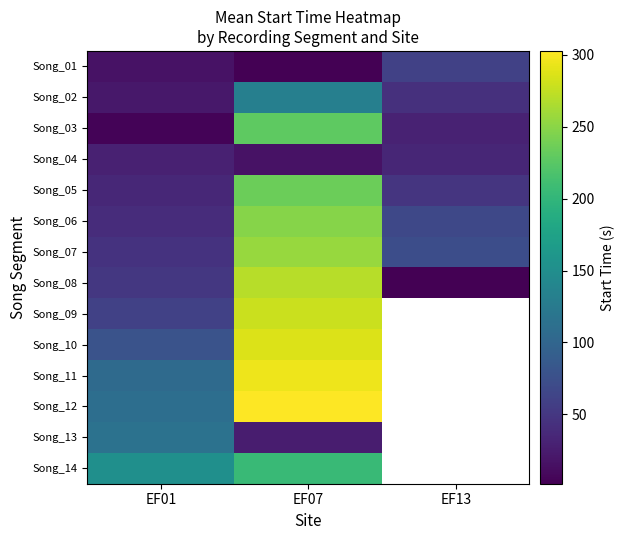

At how many categories does at least one series exceed 287?

1